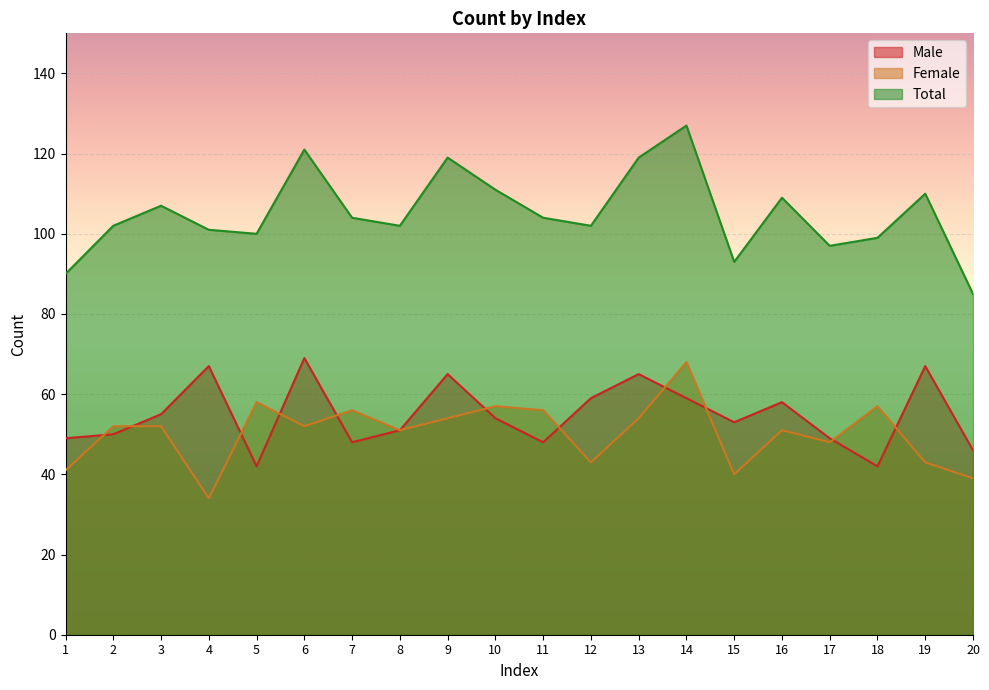

True or false: Female and Total cross at least once.

False